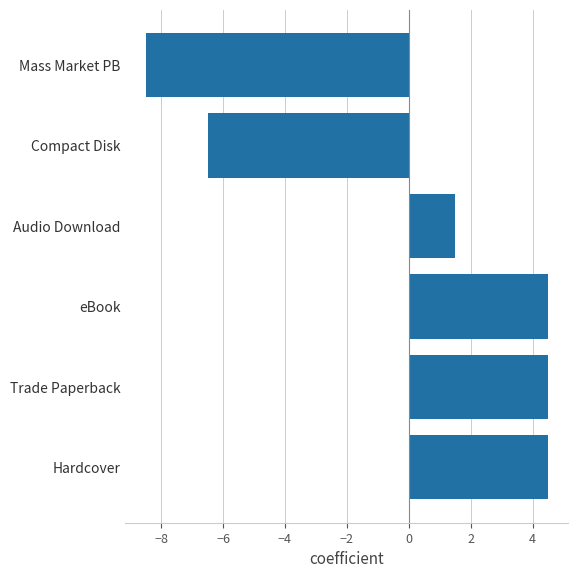

The value at Trade Paperback is 7.2. True or false?

False